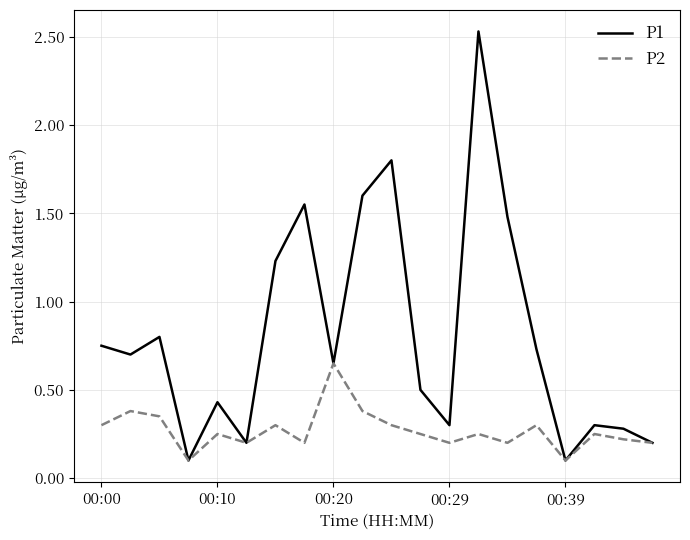

Which series has the widest spread of values?

P1